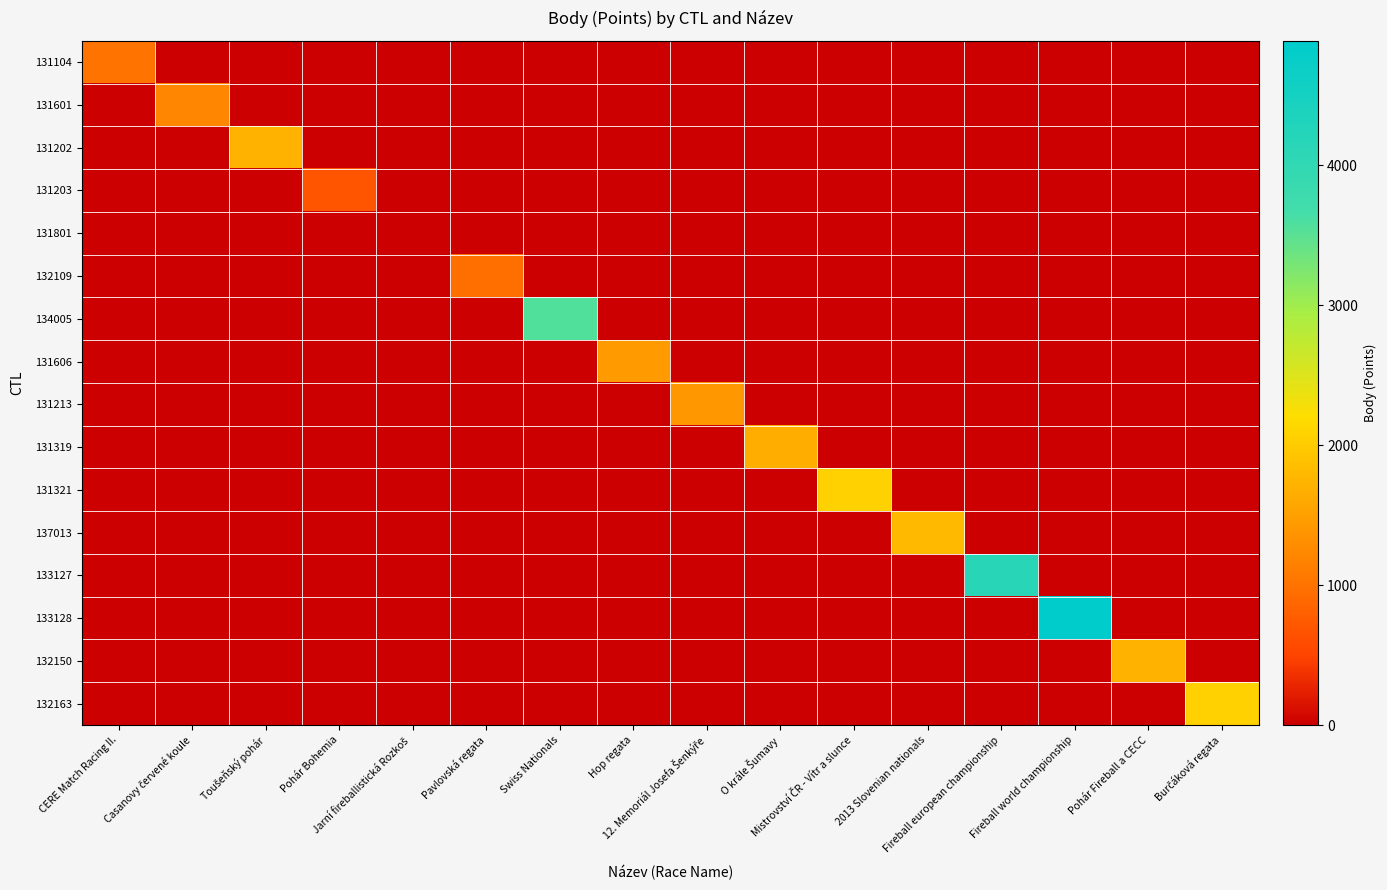

At how many categories does at least one series exceed 806?

14